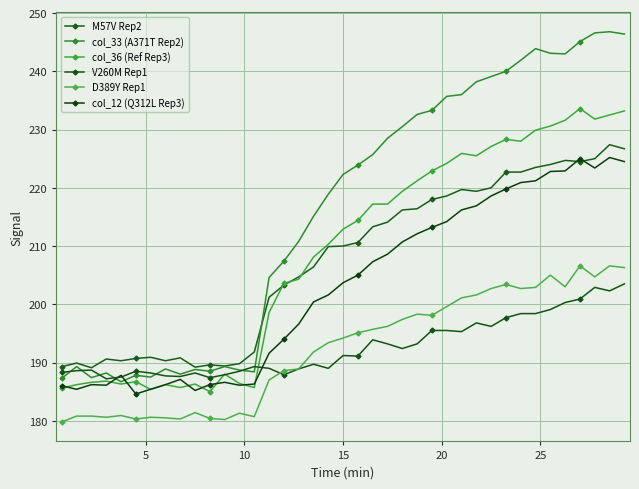

True or false: col_12 (Q312L Rep3) has more than 1 points higher than both neighbors.

True